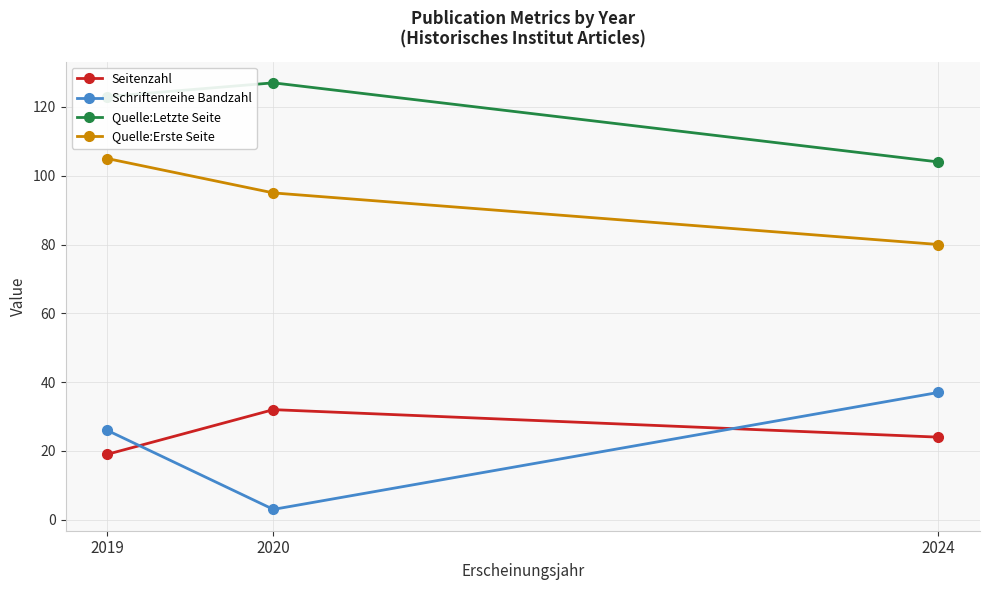

True or false: Seitenzahl has a value of 13 at 2024.

False